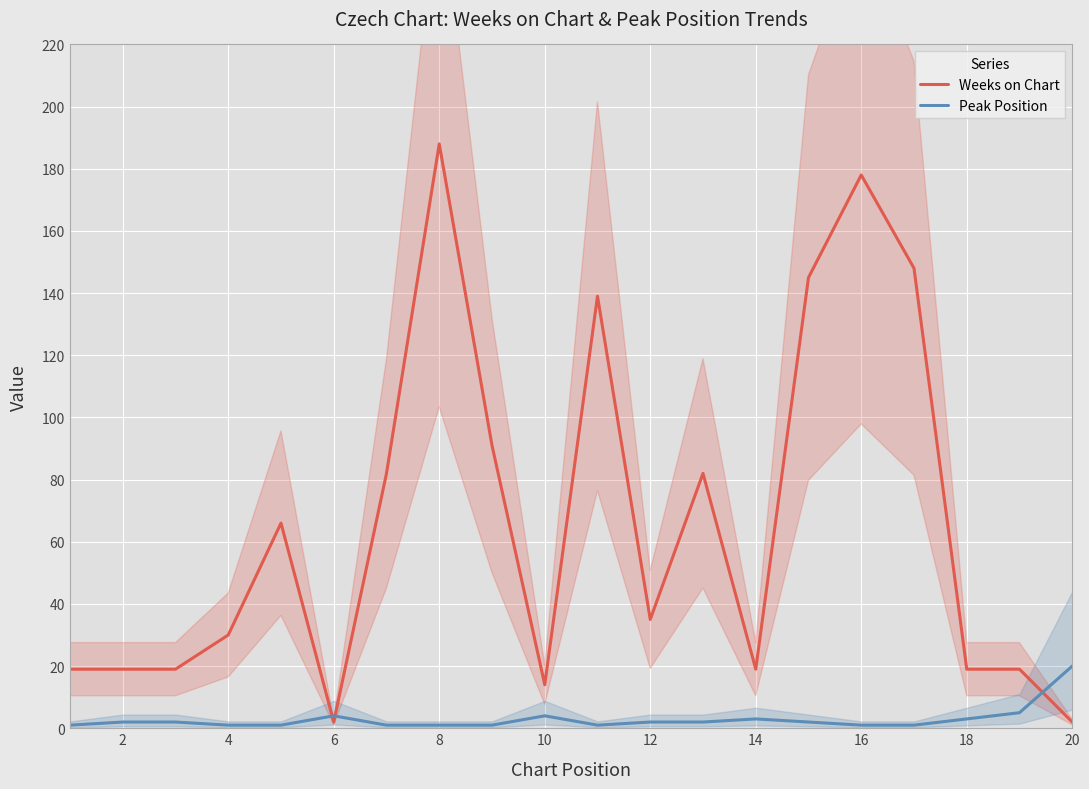

Reading right to left, transcribe all the data shown in this chart.

Weeks on Chart: 2	19	19	148	178	145	19	82	35	139	14	91	188	82	2	66	30	19	19	19
Peak Position: 20	5	3	1	1	2	3	2	2	1	4	1	1	1	4	1	1	2	2	1